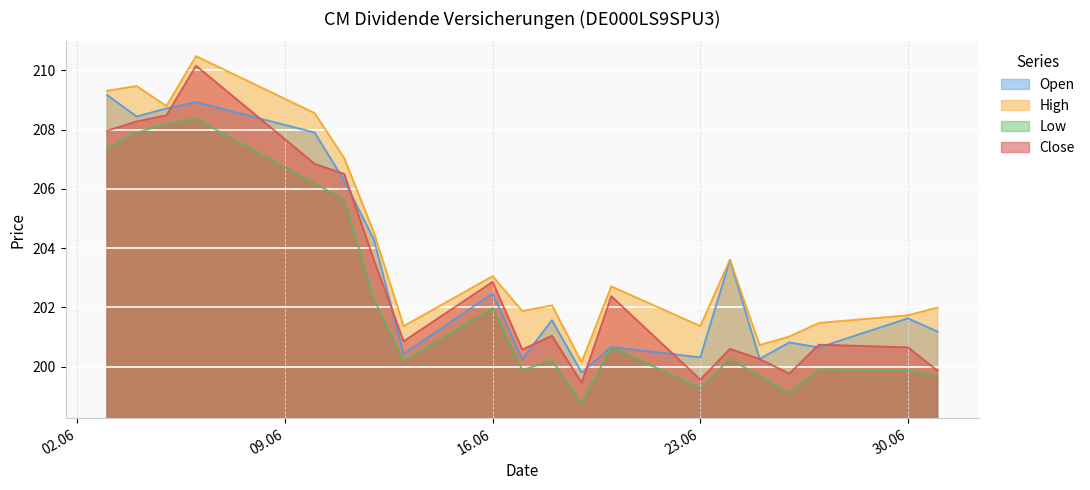

Reading right to left, transcribe all the data shown in this chart.

Open: 201181	201632	200648	200817	200264	203607	200312	200667	199800	201571	200254	202471	200431	204289	206274	207905	208933	208718	208446	209172
High: 201996	201734	201476	201017	200729	203607	201371	202710	200149	202070	201877	203055	201370	204525	207036	208559	210484	208800	209474	209316
Low: 199677	199878	199900	199103	199677	200267	199272	200667	198762	200216	199881	201982	200185	202279	205639	206184	208369	208200	207900	207361
Close: 199865	200652	200742	199766	200255	200602	199564	202379	199452	201043	200580	202863	200858	203594	206506	206847	210162	208484	208280	207966